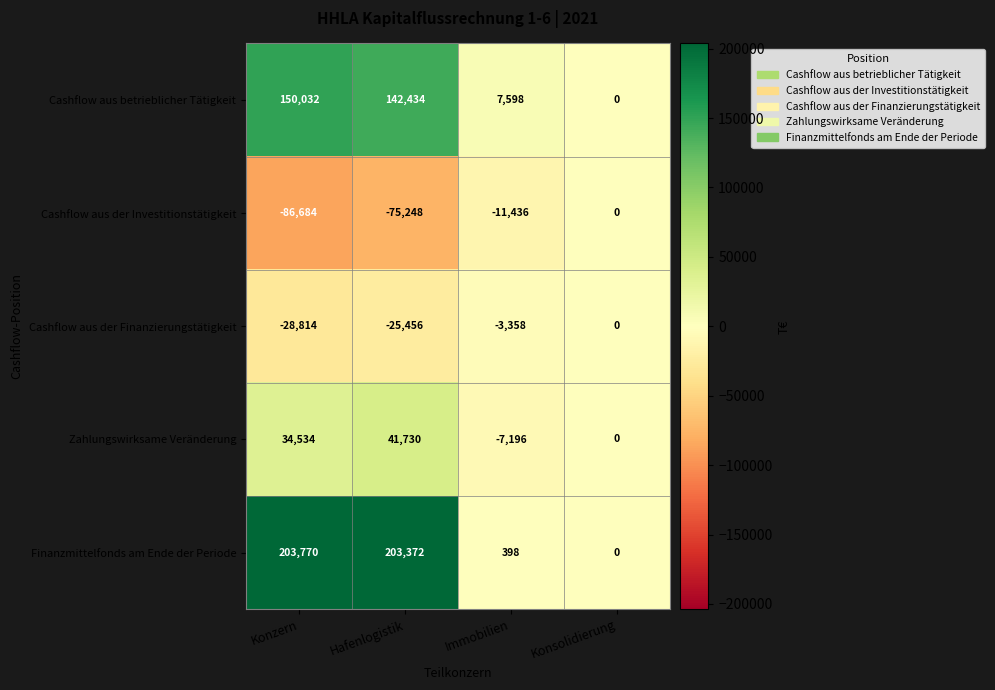

At which label does Cashflow aus der Investitionstätigkeit first exceed -11436?

Konsolidierung